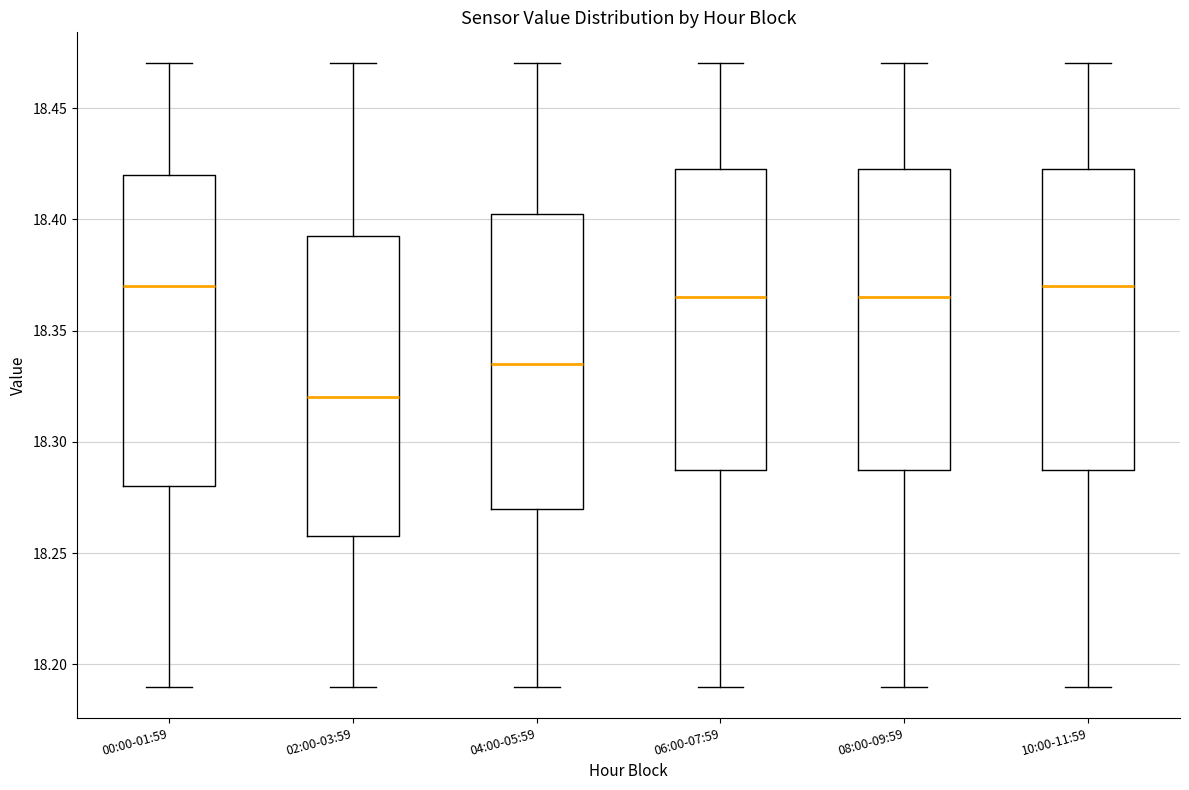

Reading left to right, transcribe this box plot: for each box, give where its median line is, the range the box spans, and where its two whiskers end, as read against the y-axis. The values are not printed on the chart, so give them approximately, as read against the axis.

00:00-01:59: median 18.370, box 18.280 to 18.420, whiskers 18.190 to 18.470
02:00-03:59: median 18.320, box 18.260 to 18.395, whiskers 18.190 to 18.470
04:00-05:59: median 18.335, box 18.270 to 18.405, whiskers 18.190 to 18.470
06:00-07:59: median 18.365, box 18.290 to 18.425, whiskers 18.190 to 18.470
08:00-09:59: median 18.365, box 18.290 to 18.425, whiskers 18.190 to 18.470
10:00-11:59: median 18.370, box 18.290 to 18.425, whiskers 18.190 to 18.470